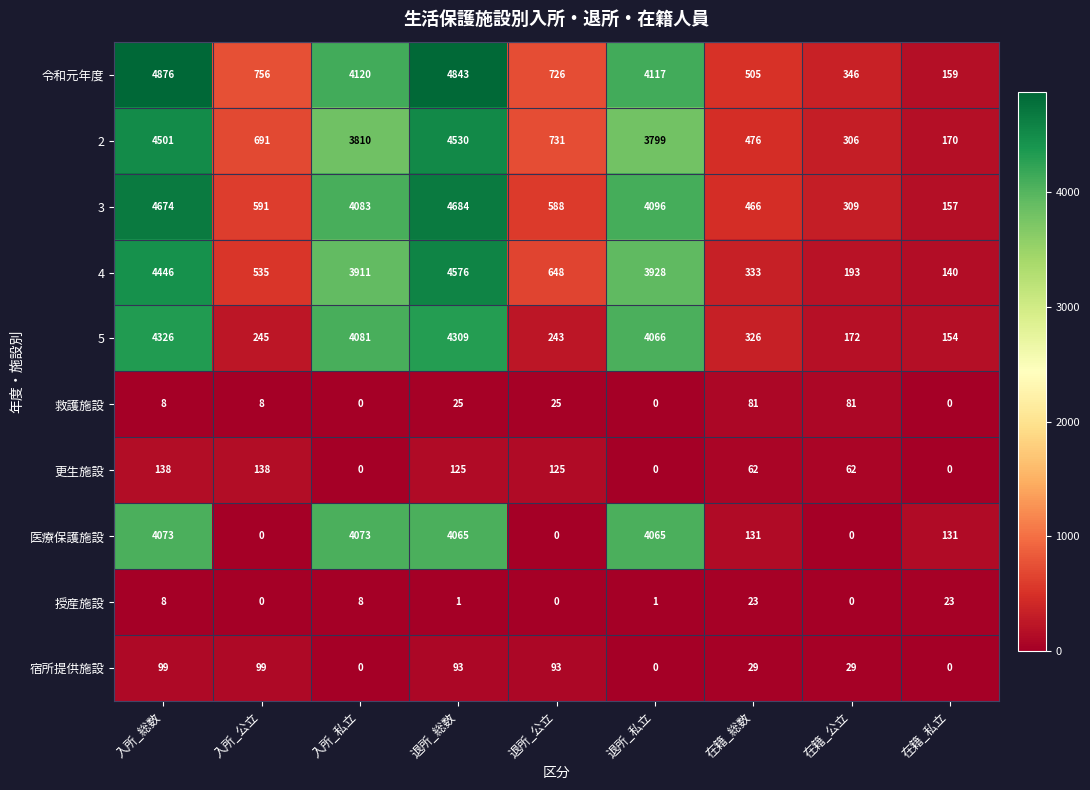

Rank the categories by 5 value from highest to lowest.

入所_総数, 退所_総数, 入所_私立, 退所_私立, 在籍_総数, 入所_公立, 退所_公立, 在籍_公立, 在籍_私立